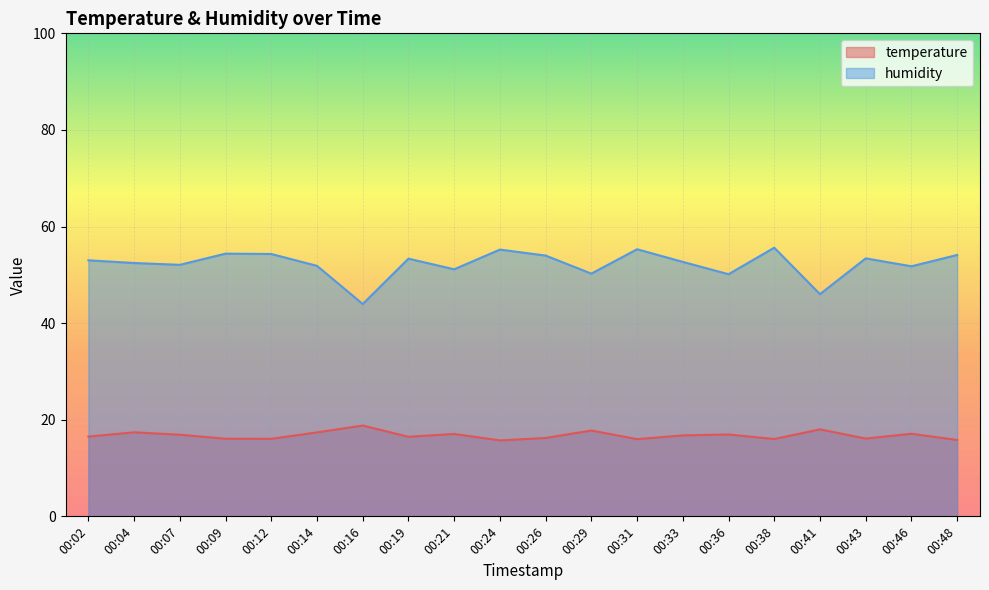

At which label does temperature first exceed 16?

00:02